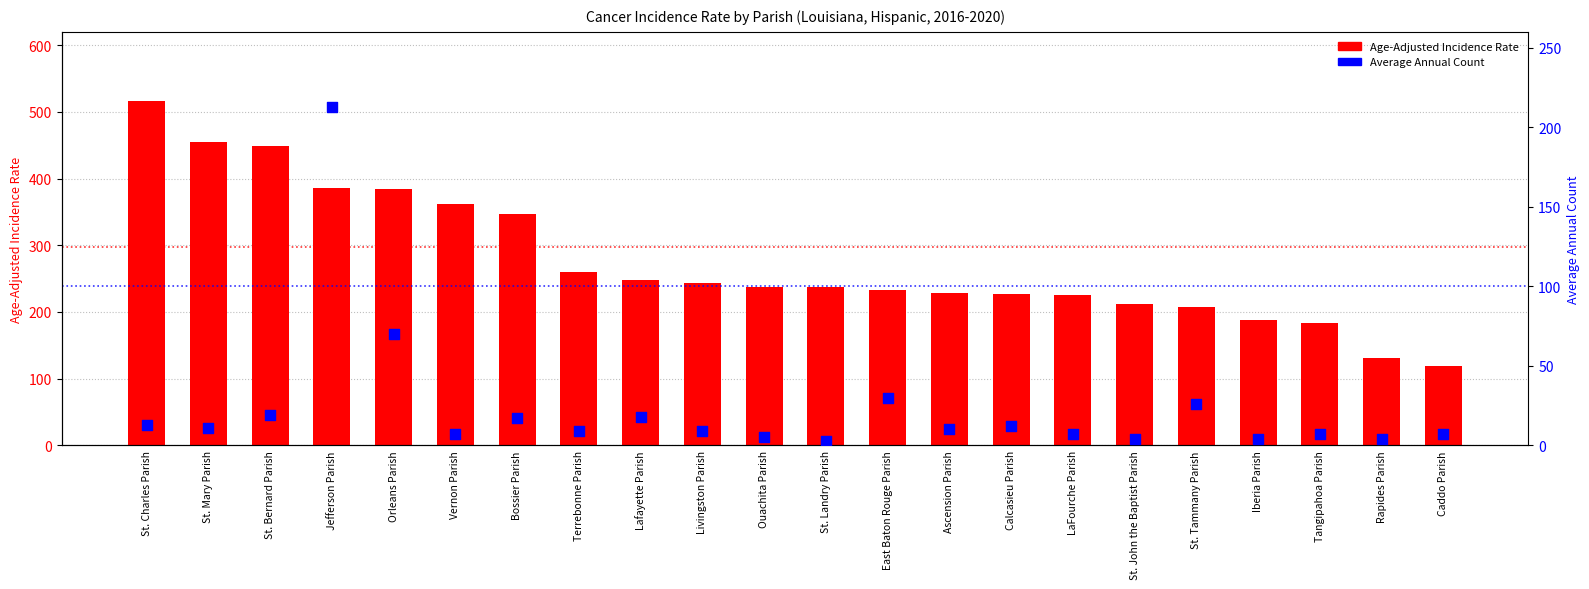

Which series reaches the minimum Y coordinate?

Average Annual Count